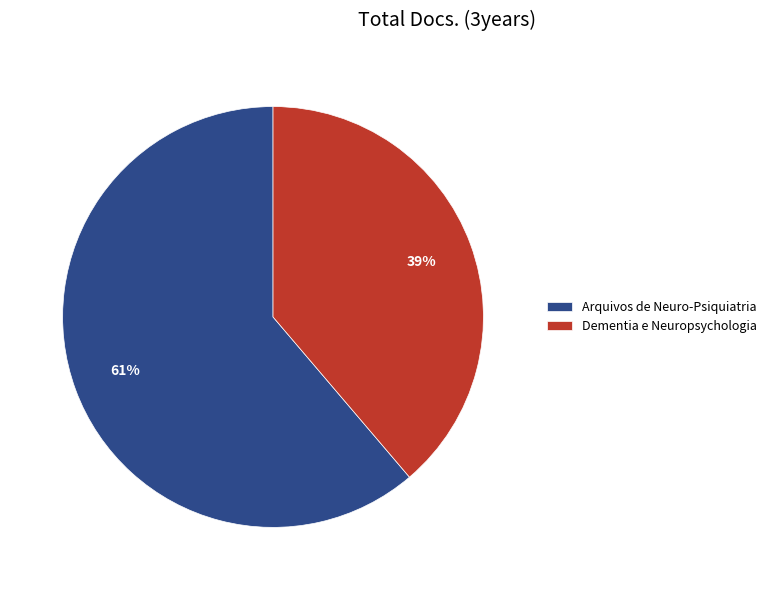

To the nearest percent, what is the difference between the largest and smallest slice percentages?

22%